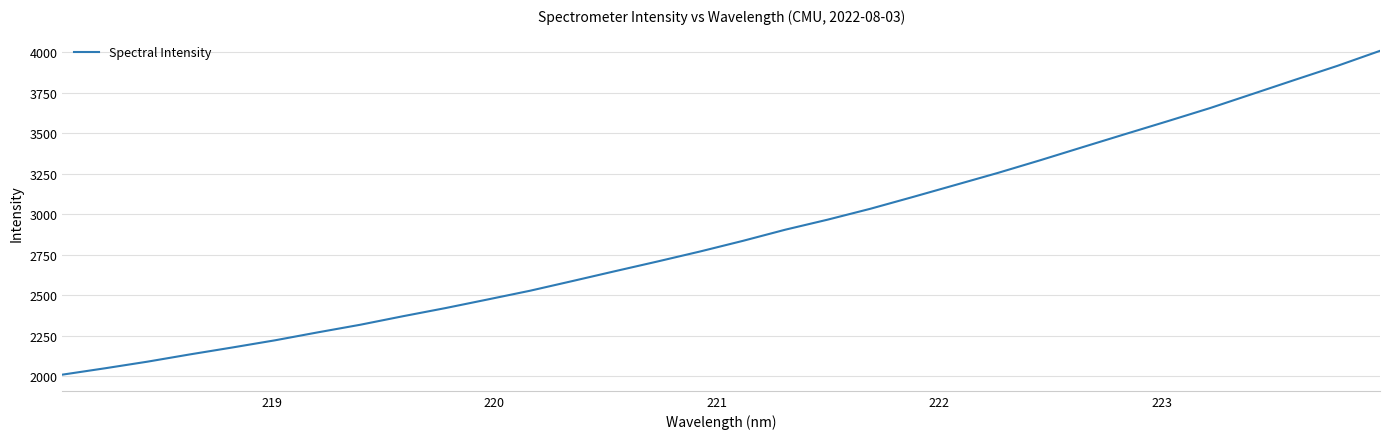

What is the difference between the maximum and minimum values?

1997.6